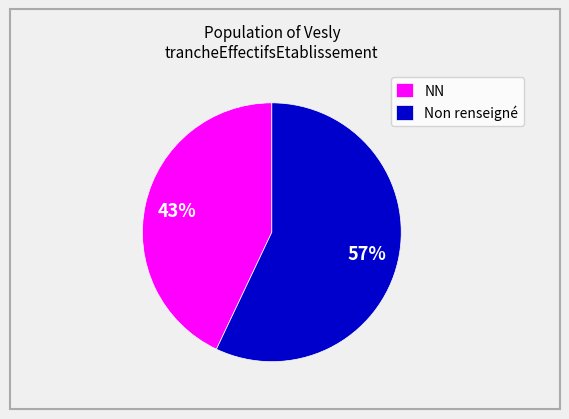

Between NN and Non renseigné, which is larger?

Non renseigné